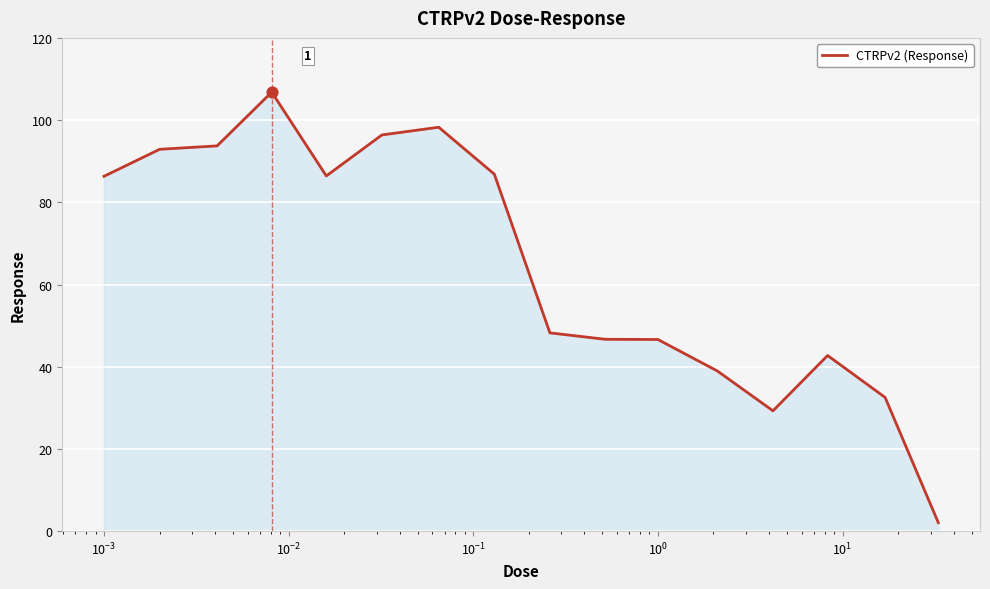

What is the maximum value shown in the chart?

106.8